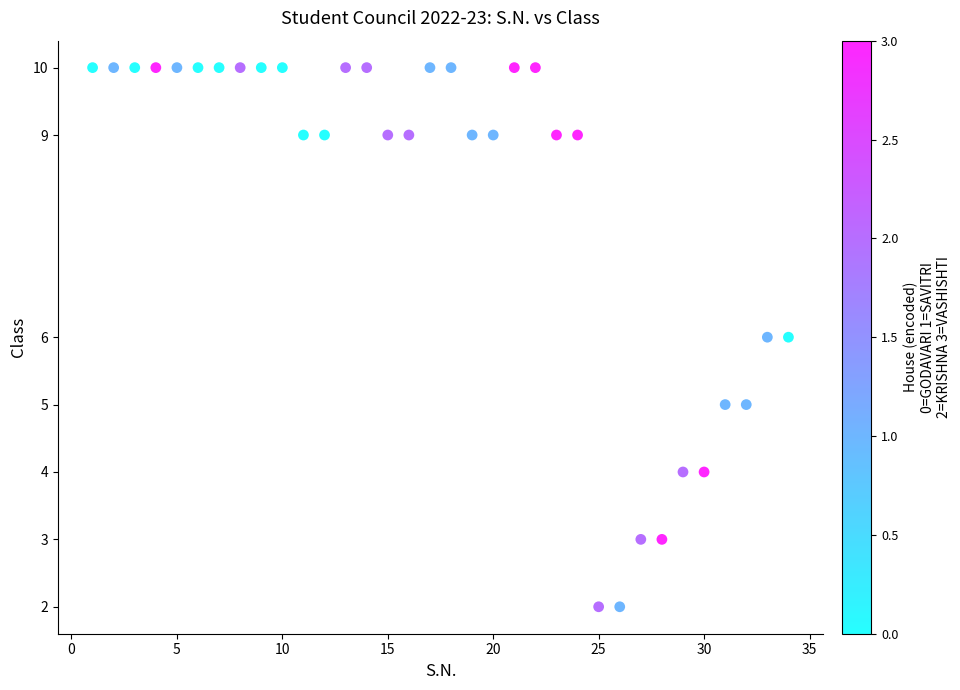

What is the range of Y values (max minus min)?

8